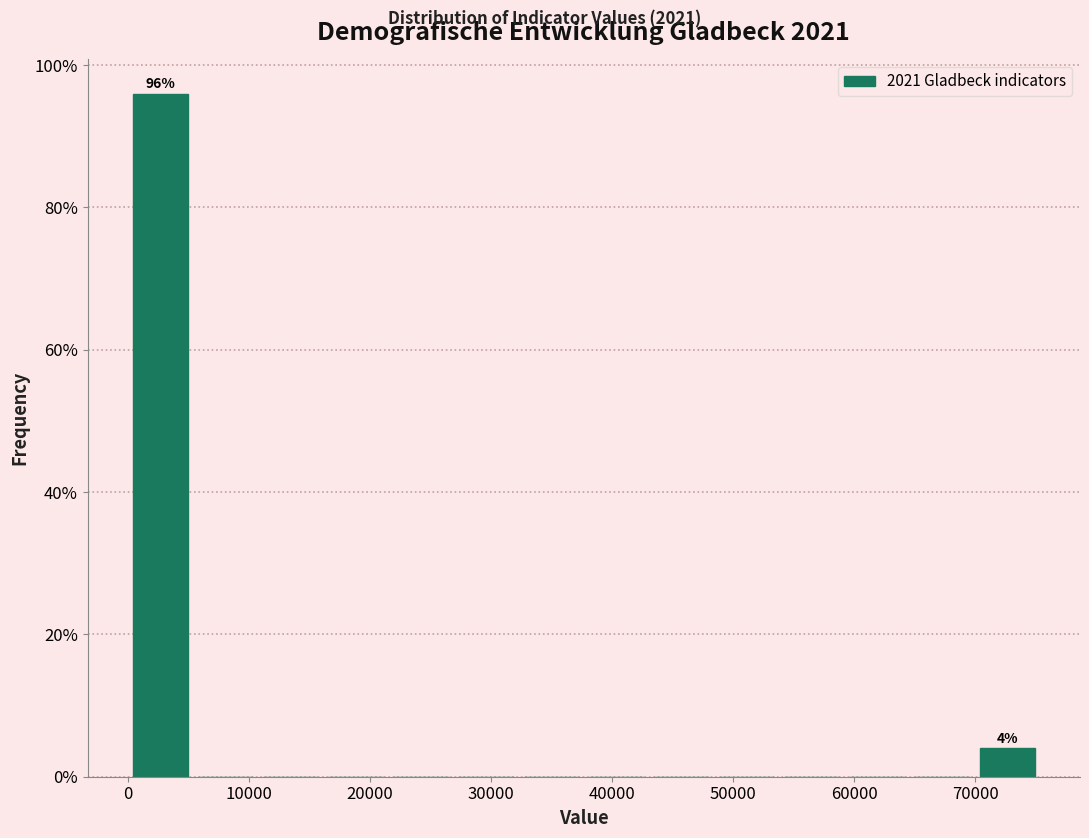

Which range on the x-axis has the tallest bar?

0 to 5000